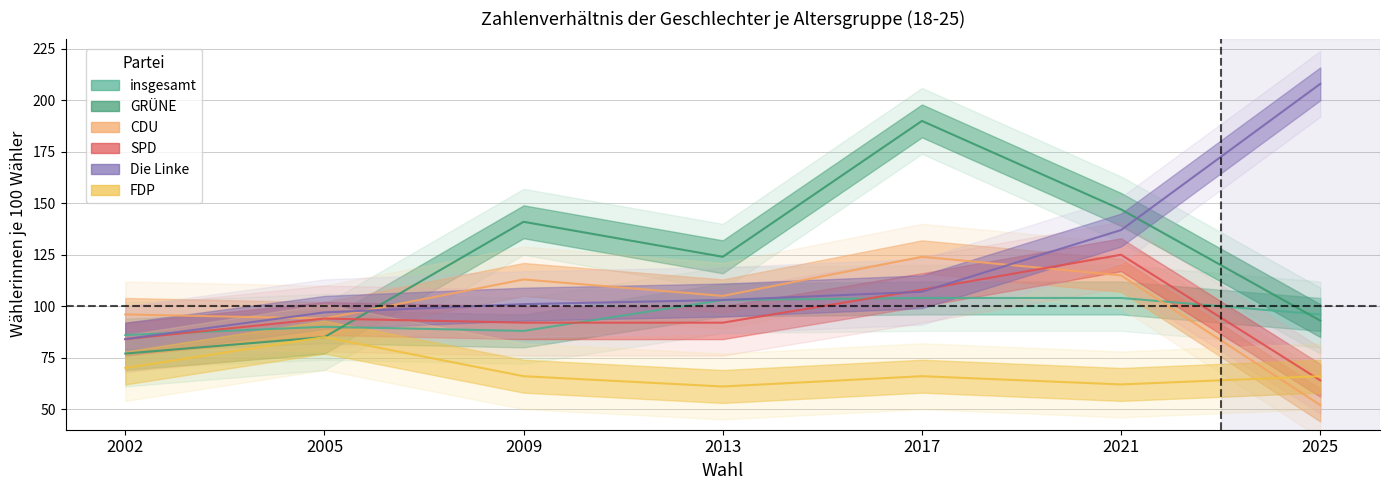

Which series has the largest total across all categories?

GRÜNE